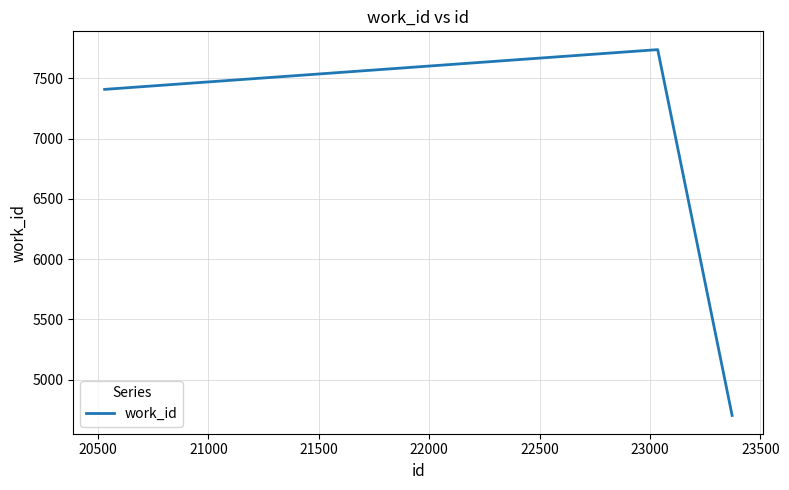

What is the difference between the maximum and second lowest values?

330